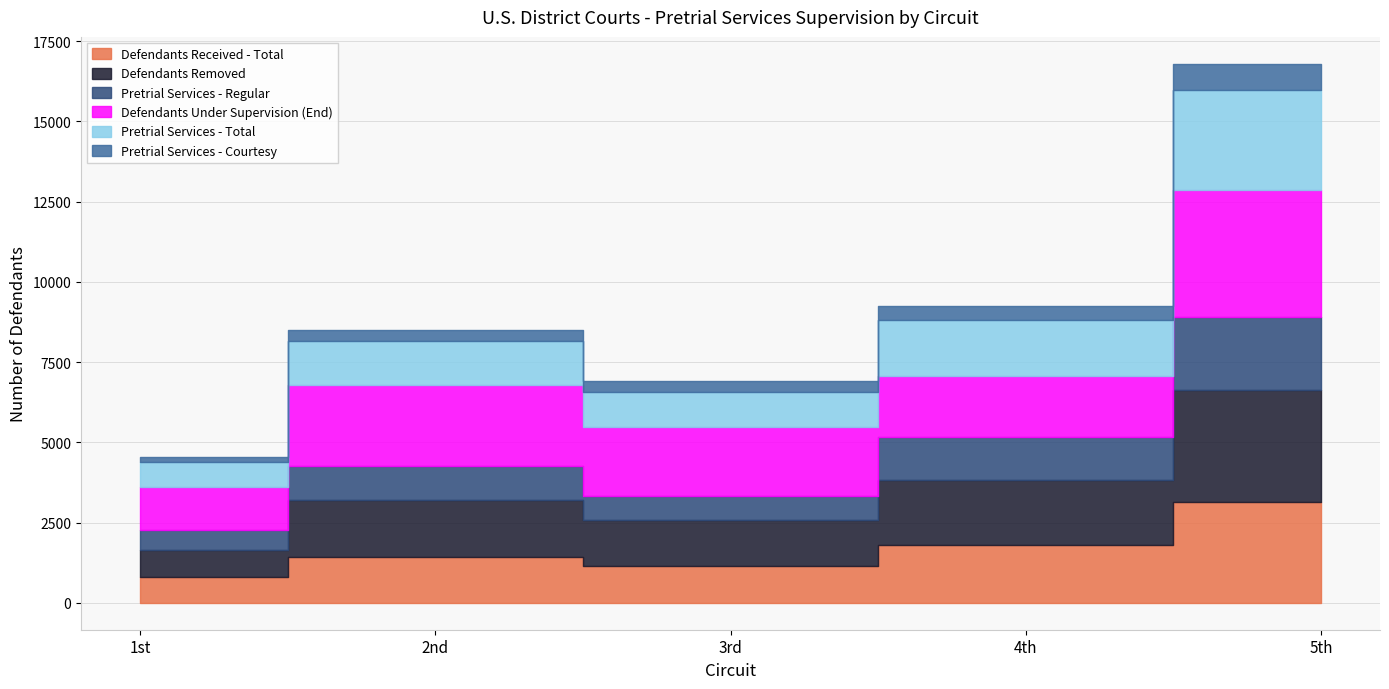

Reading right to left, list all the values displayed in this chart.

Defendants Received - Total: 5th=3152	4th=1816	3rd=1145	2nd=1418	1st=804
Defendants Removed: 5th=3467	4th=2018	3rd=1430	2nd=1784	1st=831
Pretrial Services - Regular: 5th=2290	4th=1330	3rd=767	2nd=1054	1st=636
Defendants Under Supervision (End): 5th=3958	4th=1894	3rd=2143	2nd=2521	1st=1330
Pretrial Services - Total: 5th=3110	4th=1758	3rd=1099	2nd=1393	1st=791
Pretrial Services - Courtesy: 5th=820	4th=428	3rd=332	2nd=339	1st=155